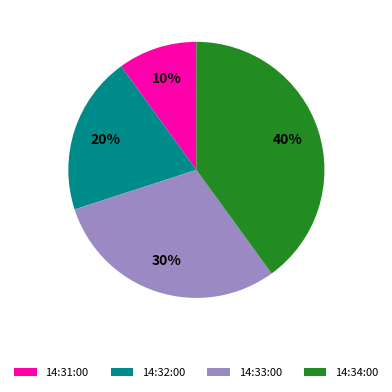

What is the ratio of the value at 14:32:00 to the value at 14:33:00?

0.7